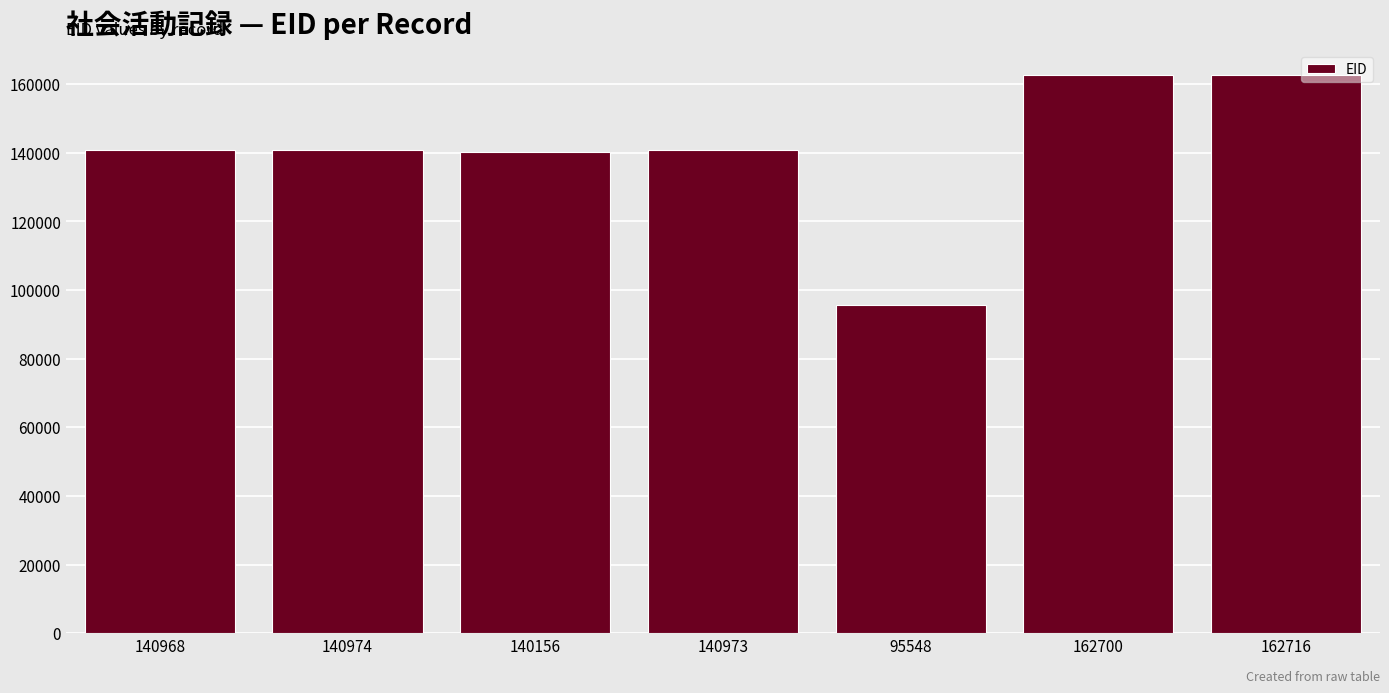

What is the label of the 4th bar from the left?

140973